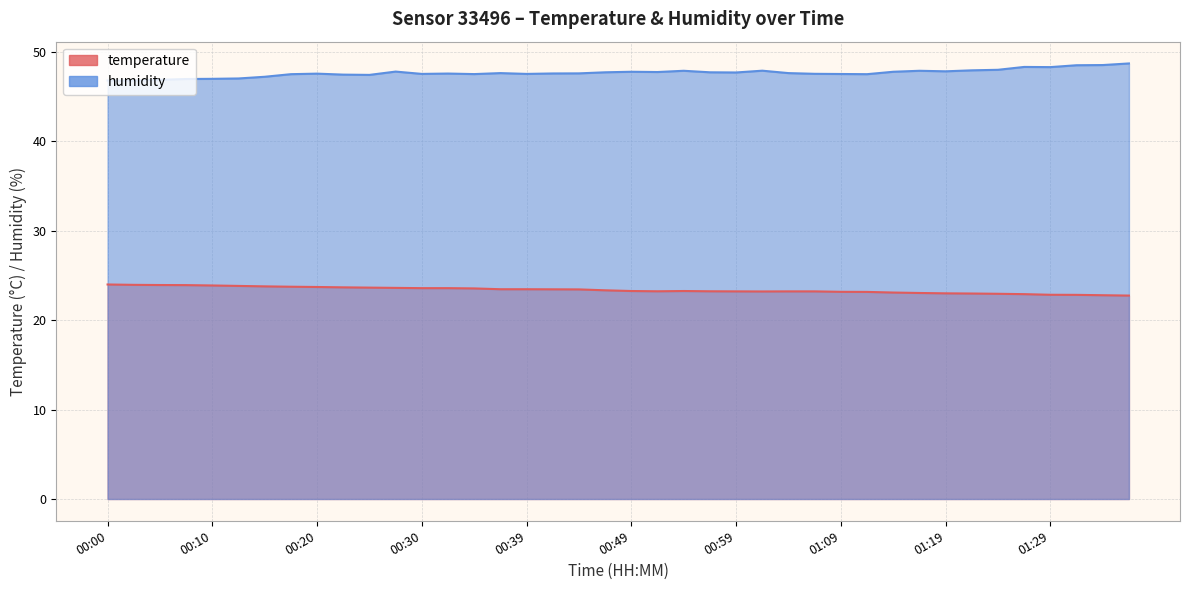

Does the chart have visible grid lines?

Yes